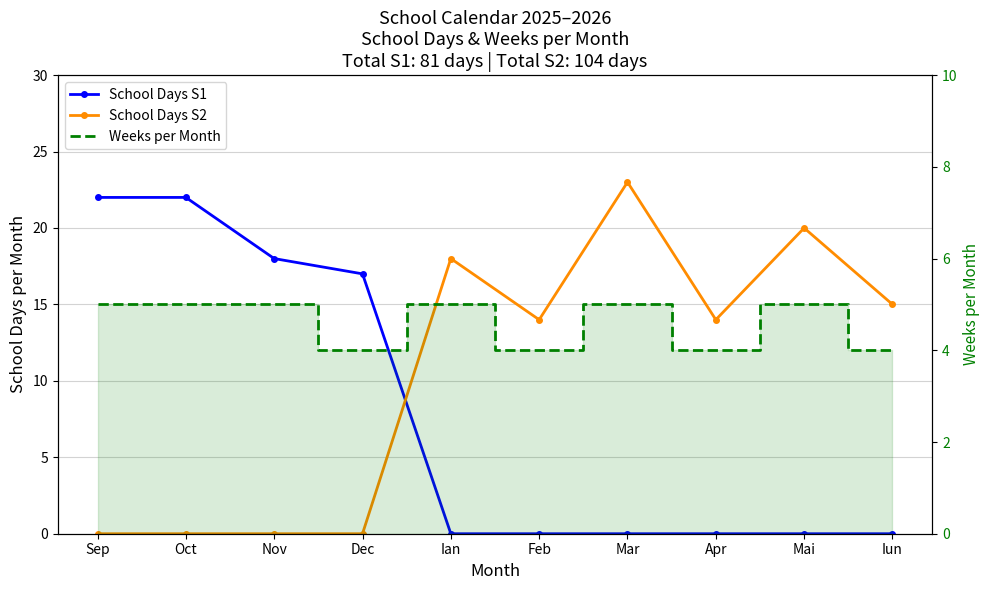

True or false: Weeks per Month and School Days S1 intersect in this chart.

True